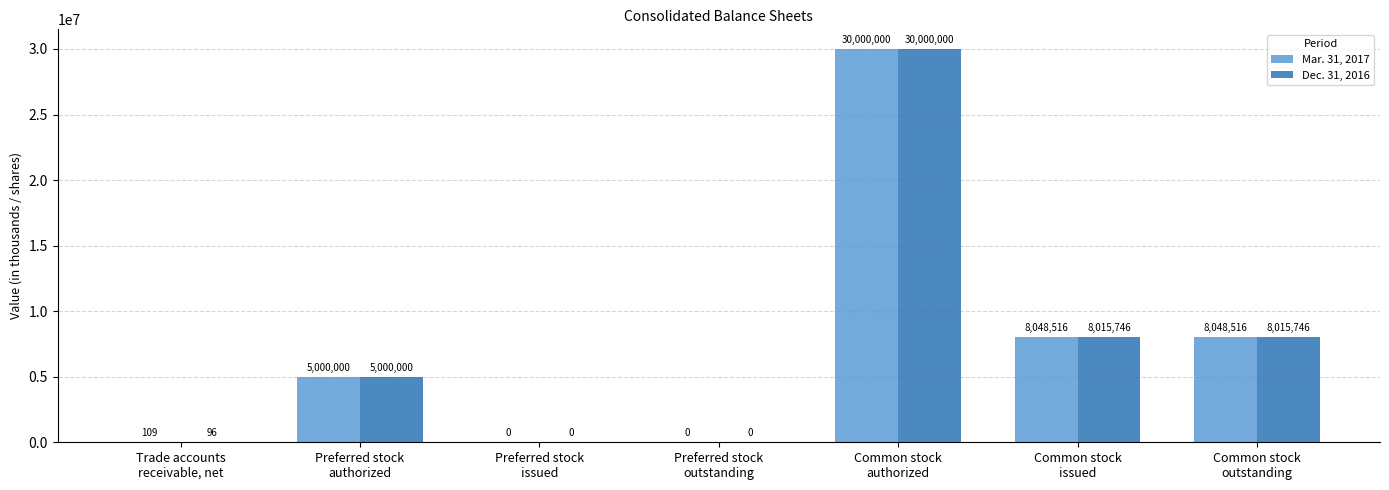

Which series has the largest total across all categories?

Mar. 31, 2017